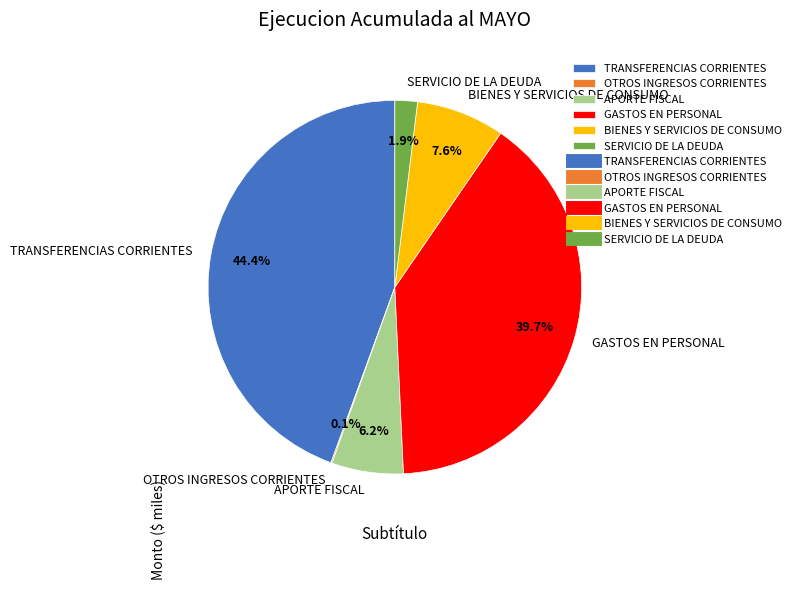

What is the largest slice in the pie chart?

TRANSFERENCIAS CORRIENTES